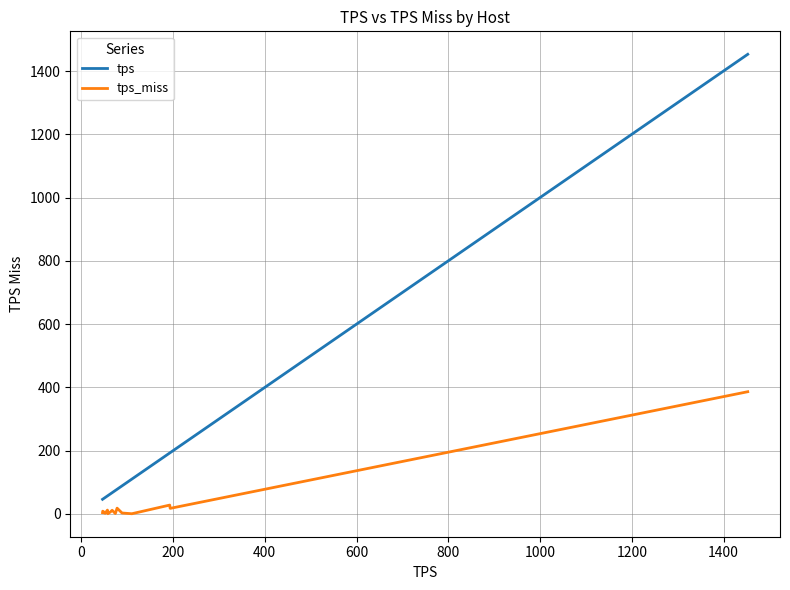

True or false: tps and tps_miss intersect in this chart.

False